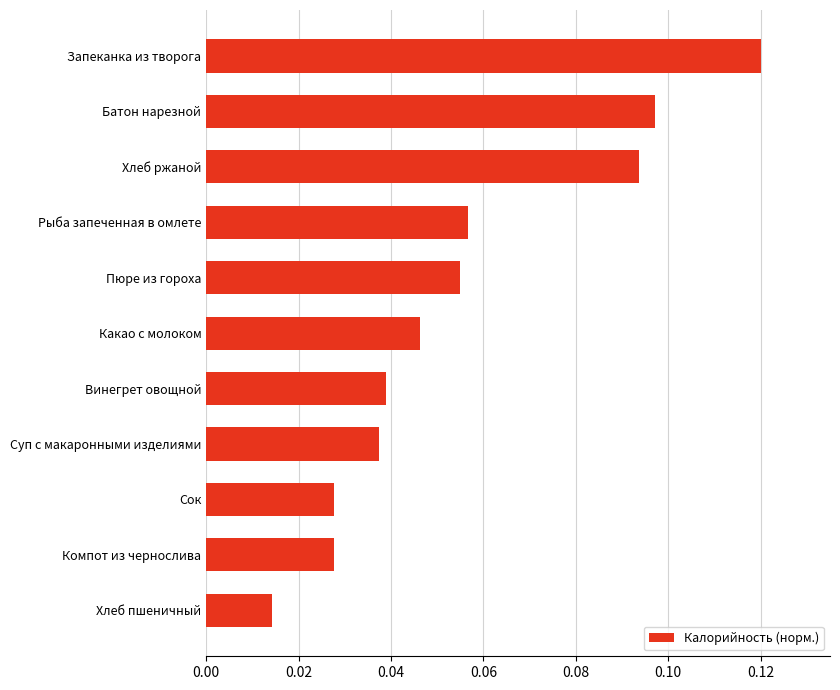

Which category has the lowest value across all series?

Хлеб пшеничный